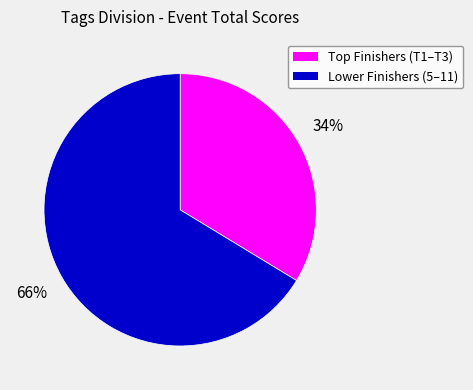

Does any single category account for the majority?

Yes